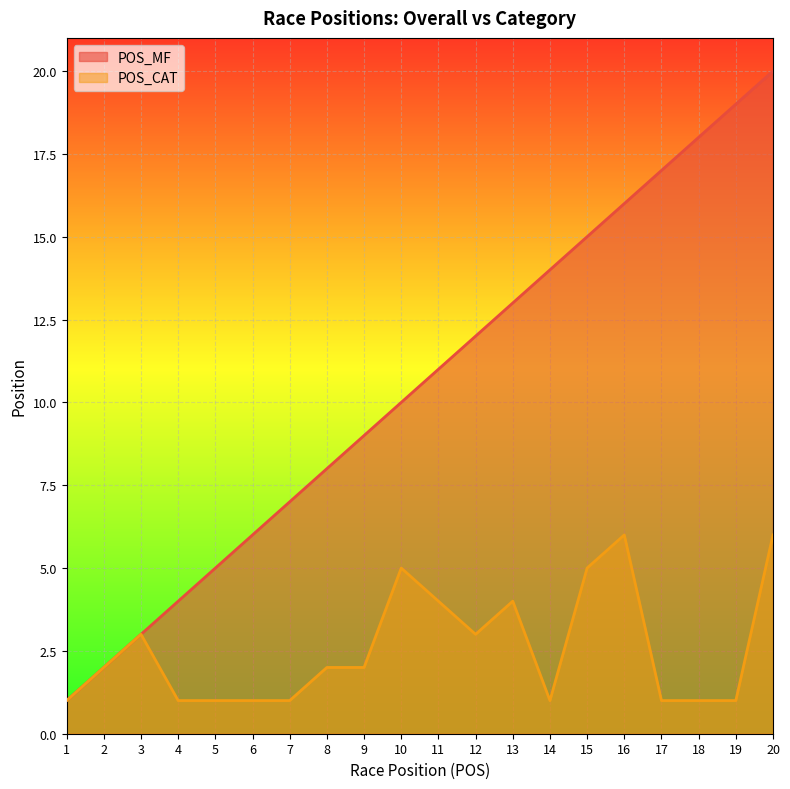

What are all the series names shown in the legend?

POS_MF, POS_CAT